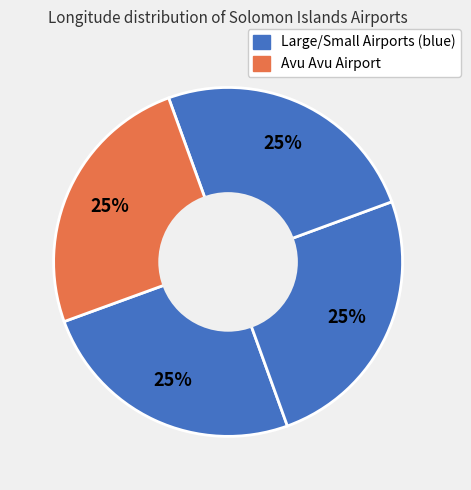

Count the number of slices in the pie.

4